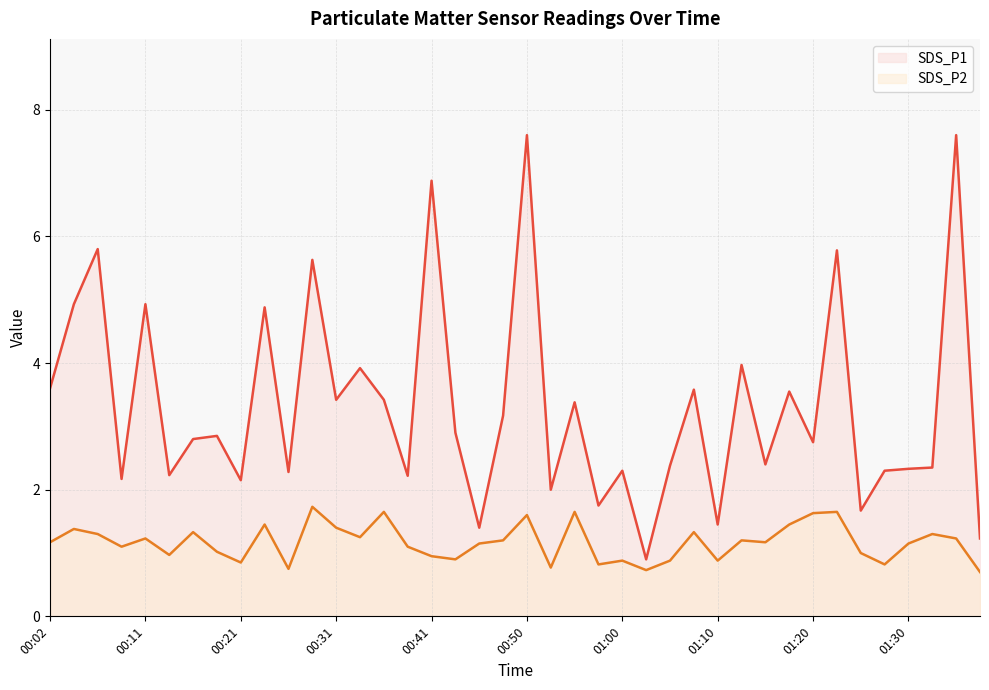

What is the approximate value of SDS_P1 at 00:55?

3.4